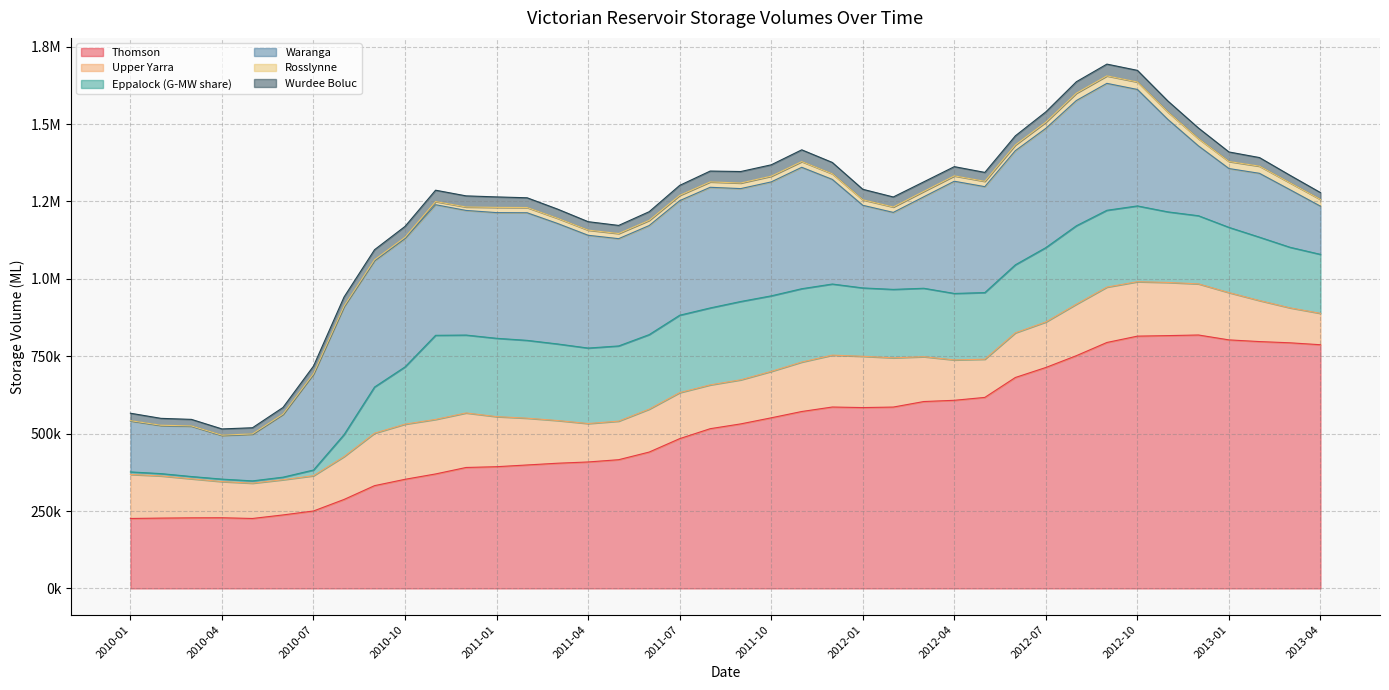

Which category has the lowest value across all series?

2010-05